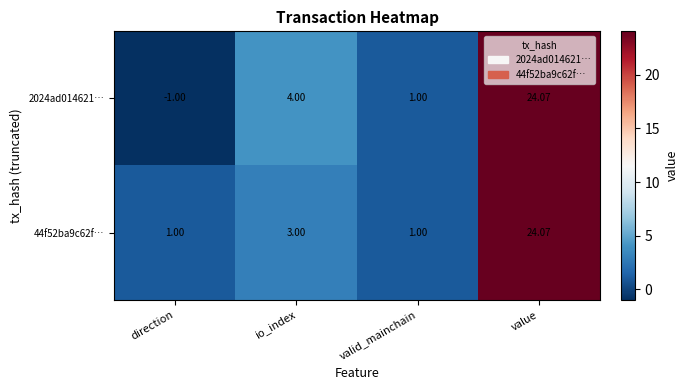

How many series are shown in this chart?

2